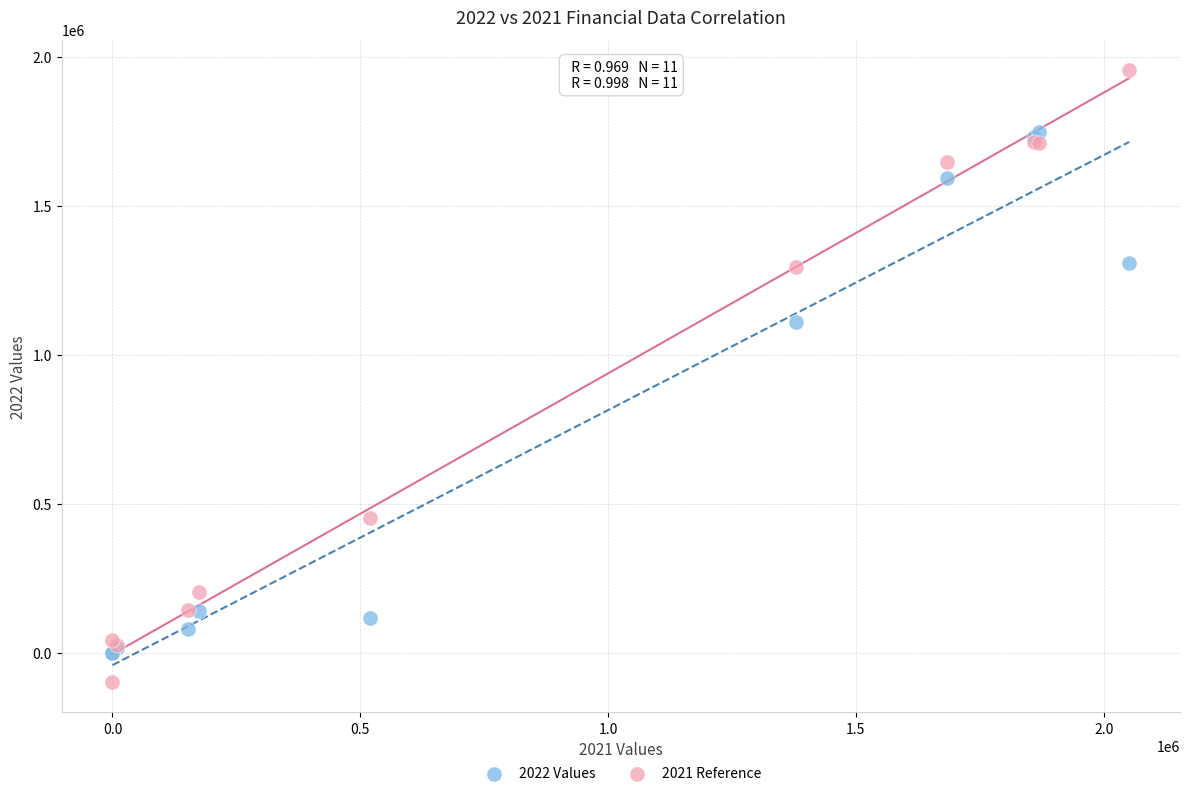

Which series has the largest Y range (max minus min)?

2021 Reference